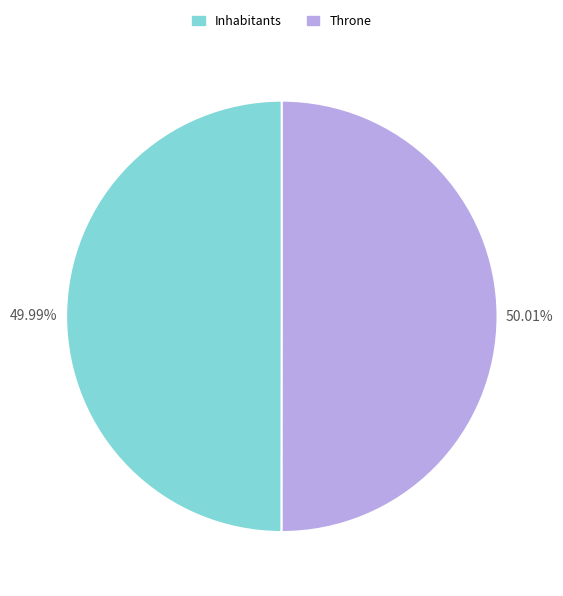

Approximately how many times larger is the value at Inhabitants compared to Throne?

1.0